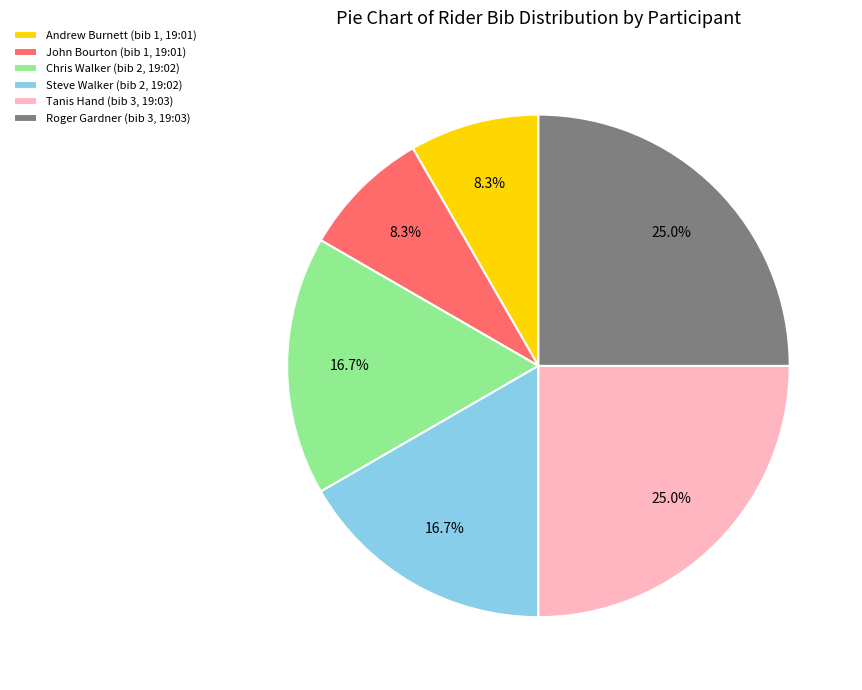

Combined, what portion of the pie is John Bourton (bib 1, 19:01) and Steve Walker (bib 2, 19:02)?

25.0%